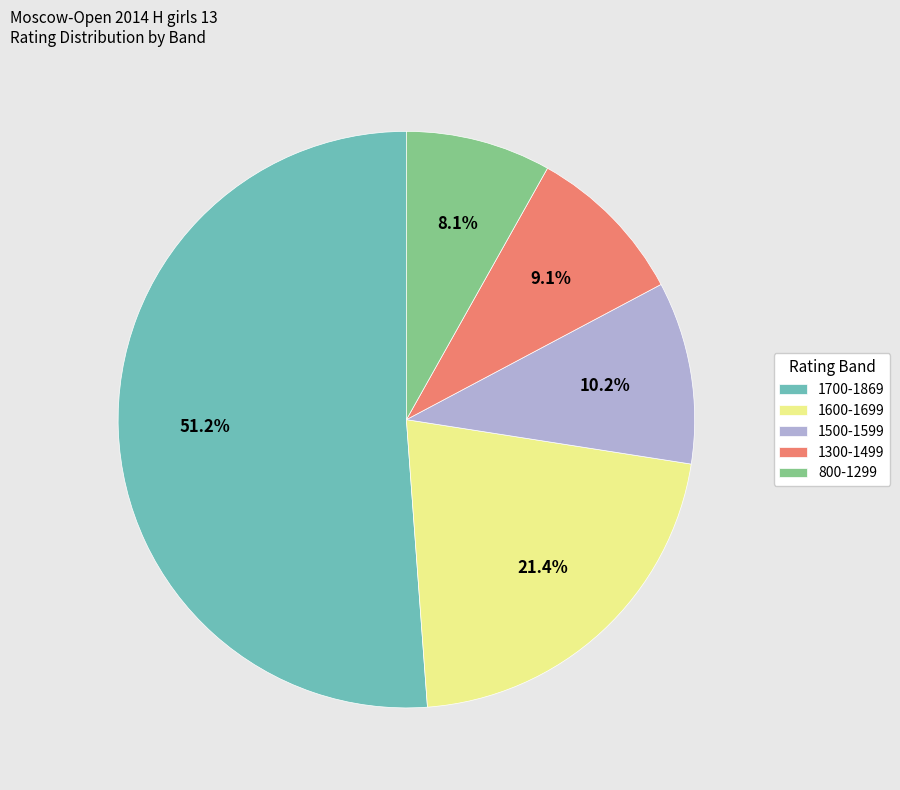

What is the smallest slice in the pie chart?

800-1299